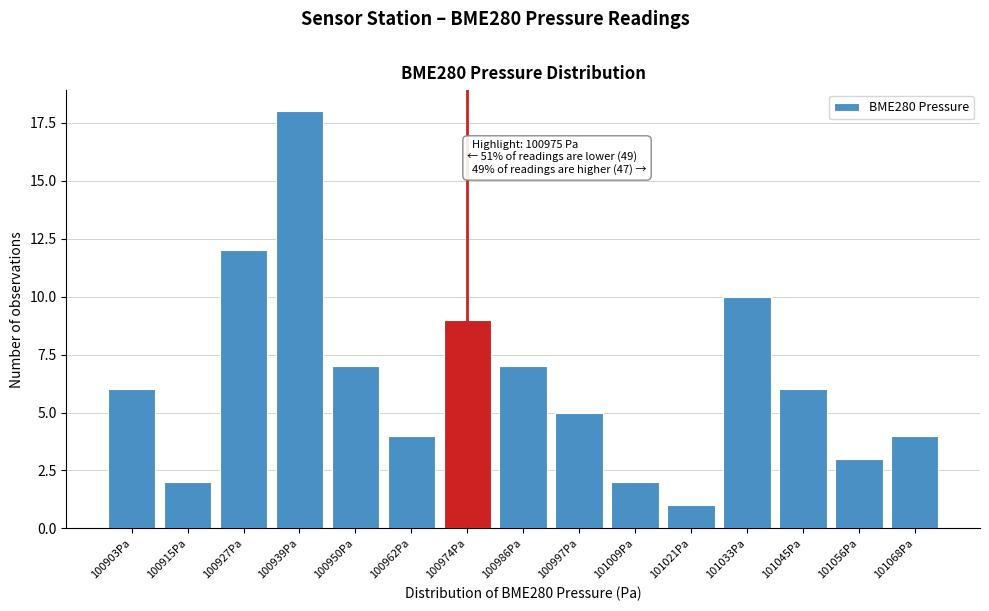

Reading right to left, what are all the values shown in this chart?

101068Pa=4	101056Pa=3	101045Pa=6	101033Pa=10	101021Pa=1	101009Pa=2	100997Pa=5	100986Pa=7	100974Pa=9	100962Pa=4	100950Pa=7	100939Pa=18	100927Pa=12	100915Pa=2	100903Pa=6